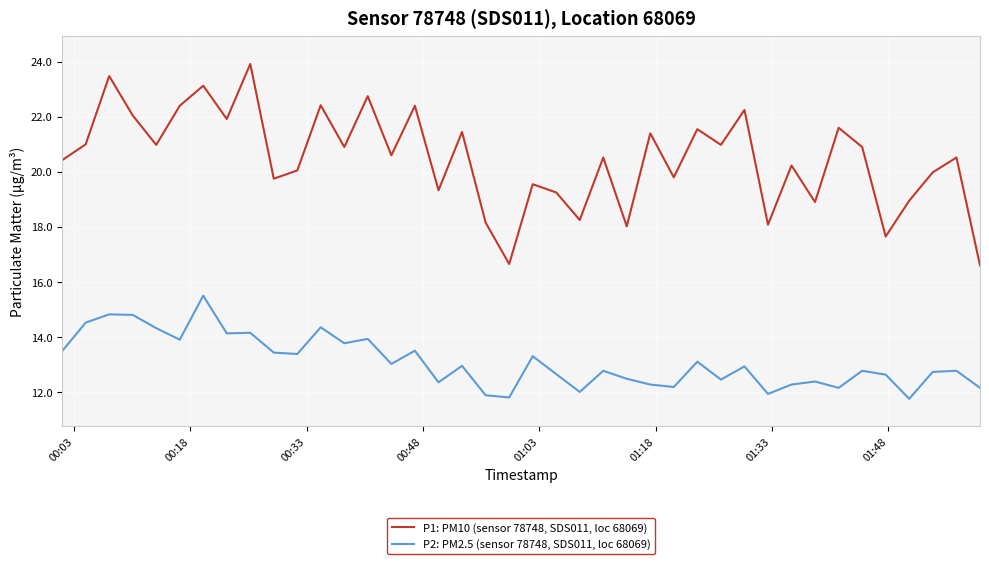

Is this an area chart (filled region under the line)?

No